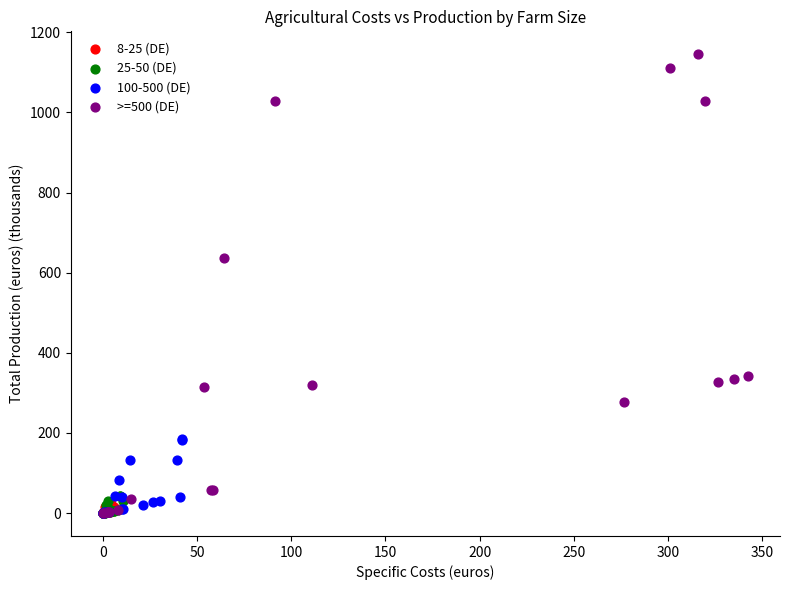

Which series has the largest Y range (max minus min)?

>=500 (DE)